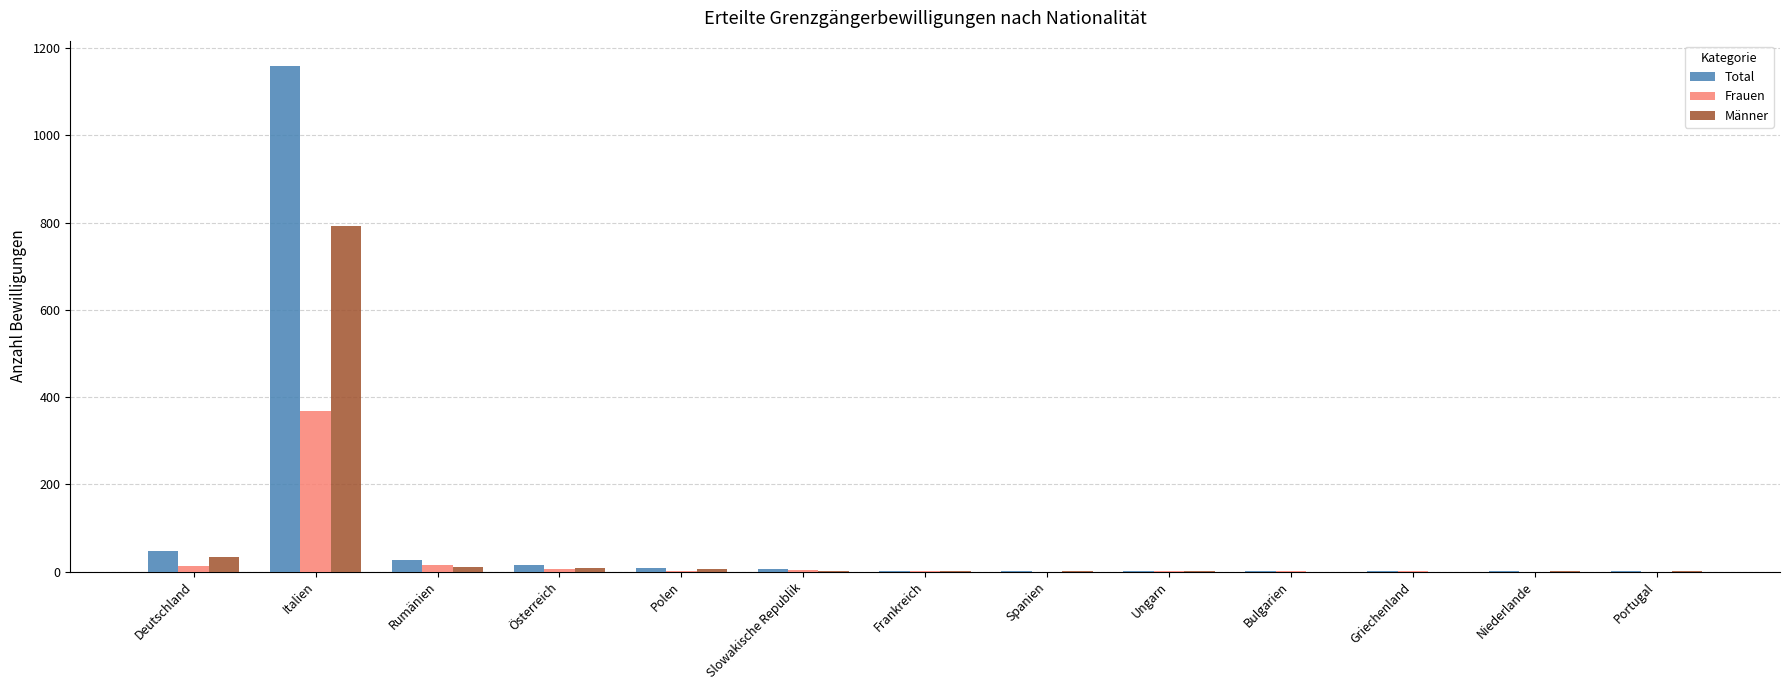

What is the spread (max minus min) of values at Ungarn?

1